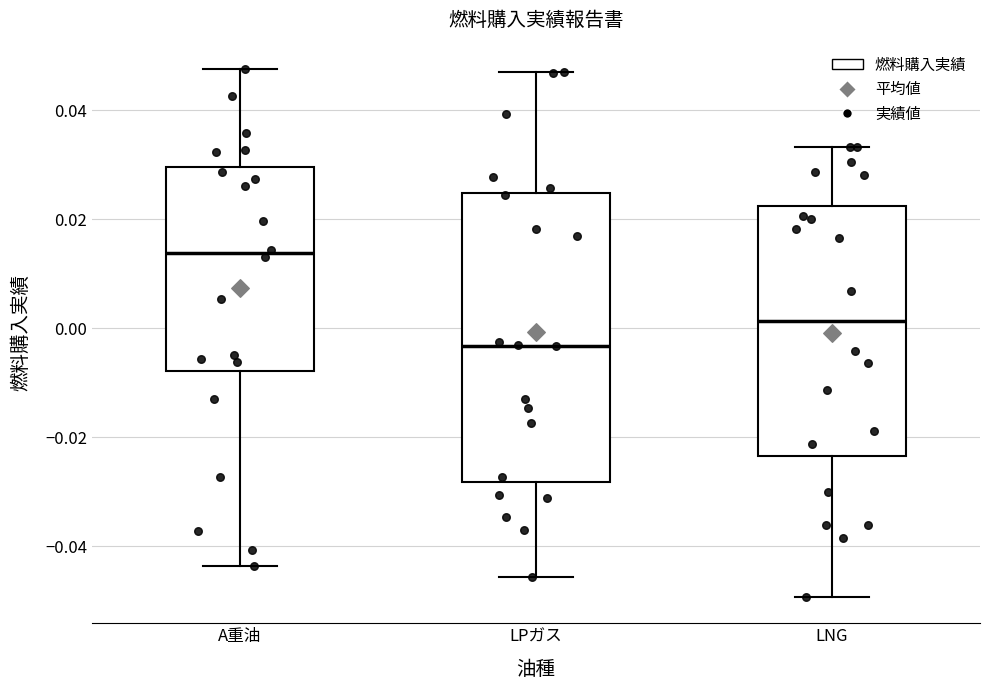

Which box's median line is the lowest?

LPガス